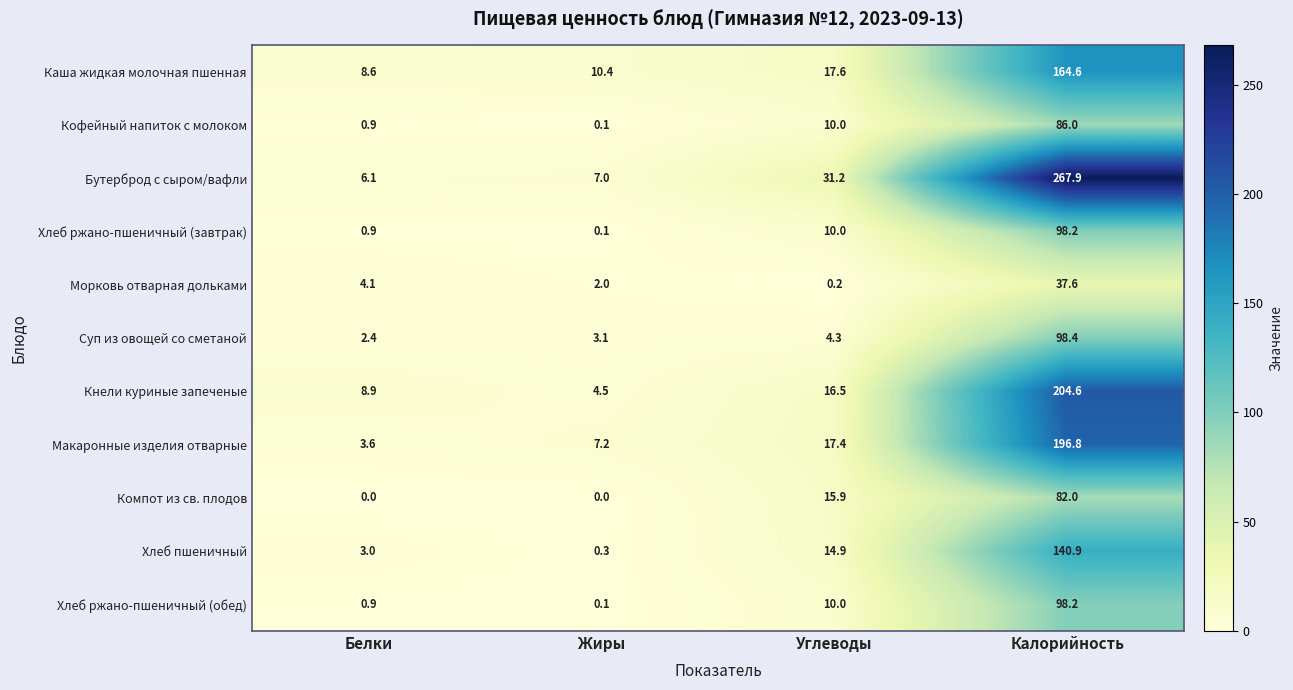

Count the number of data series in this chart.

11